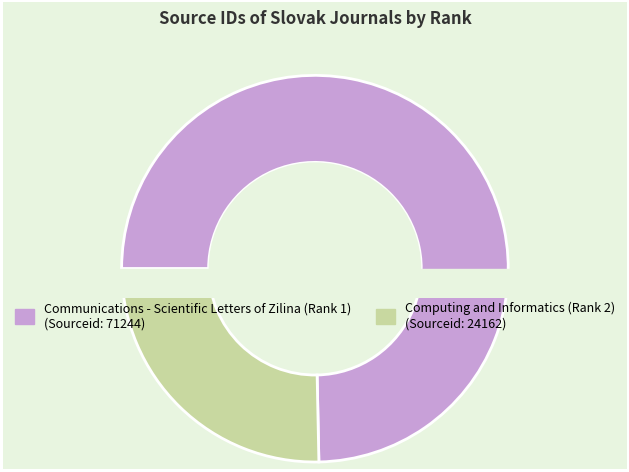

Approximately how many times larger is the value at Communications - Scientific Letters of Zilina (Rank 1) compared to Computing and Informatics (Rank 2)?

2.9